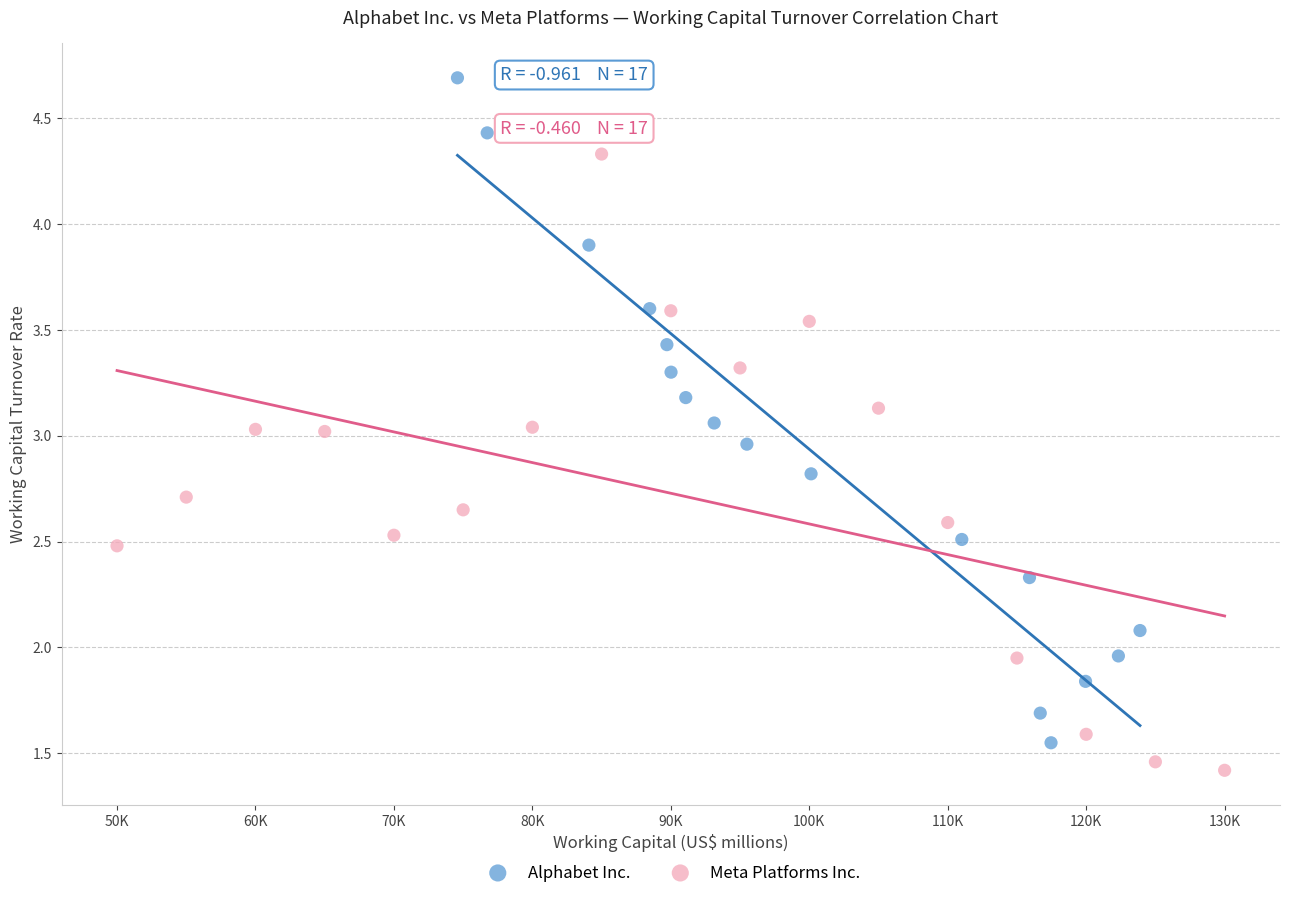

Which series has the widest spread of Y values?

Alphabet Inc.